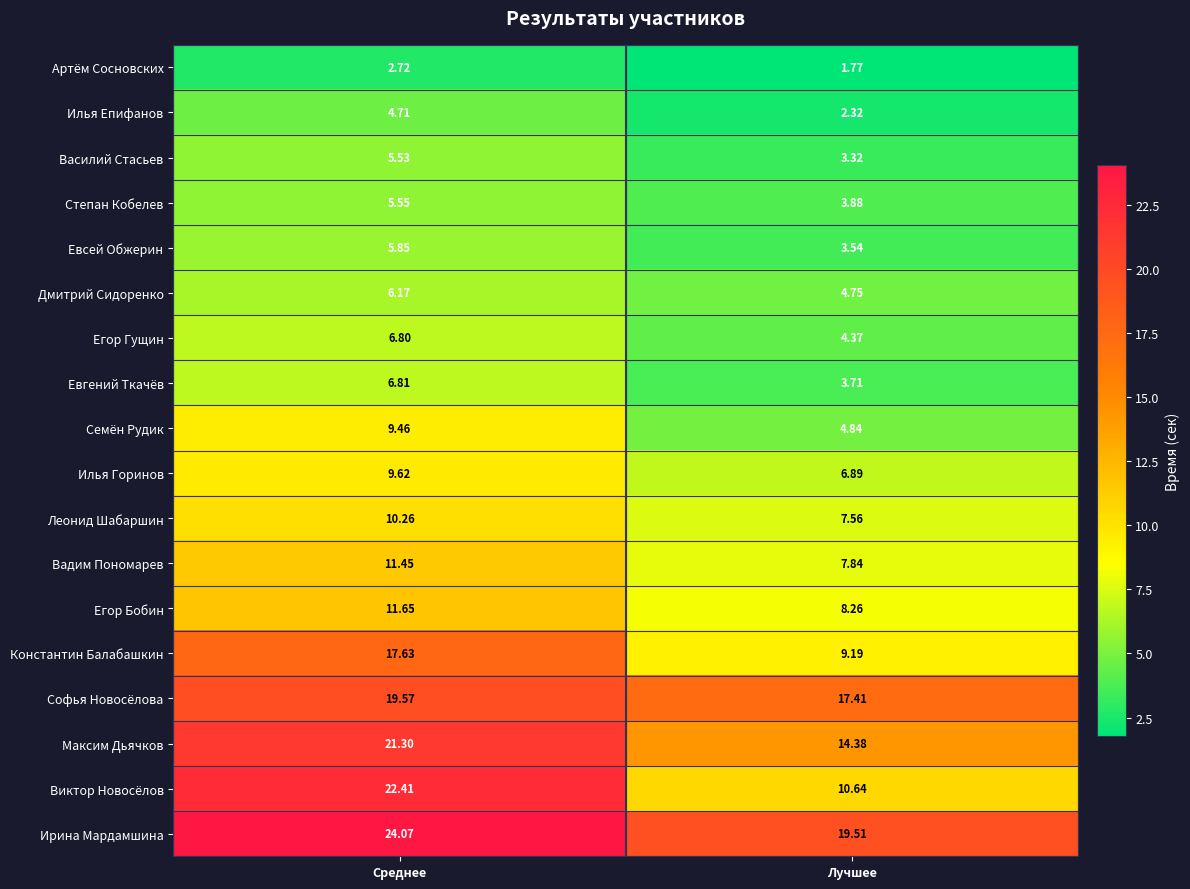

Rank the series by their maximum value, from lowest to highest.

Артём Сосновских, Илья Епифанов, Василий Стасьев, Степан Кобелев, Евсей Обжерин, Дмитрий Сидоренко, Егор Гущин, Евгений Ткачёв, Семён Рудик, Илья Горинов, Леонид Шабаршин, Вадим Пономарев, Егор Бобин, Константин Балабашкин, Софья Новосёлова, Максим Дьячков, Виктор Новосёлов, Ирина Мардамшина